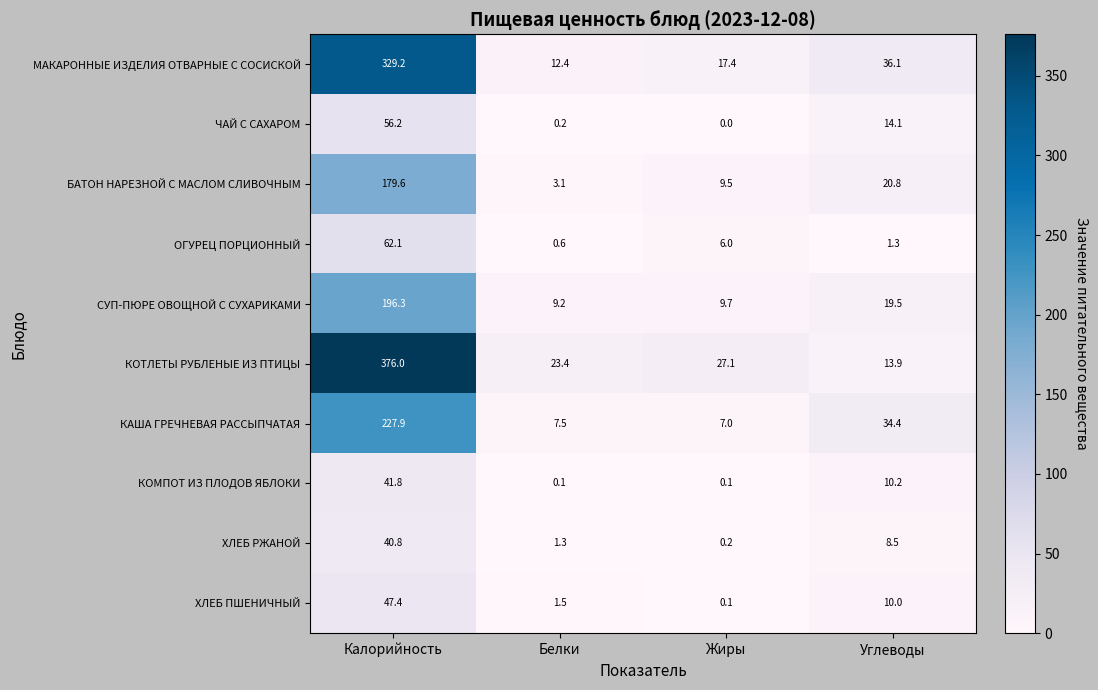

Is it true that ОГУРЕЦ ПОРЦИОННЫЙ equals 62.1 at Калорийность?

True